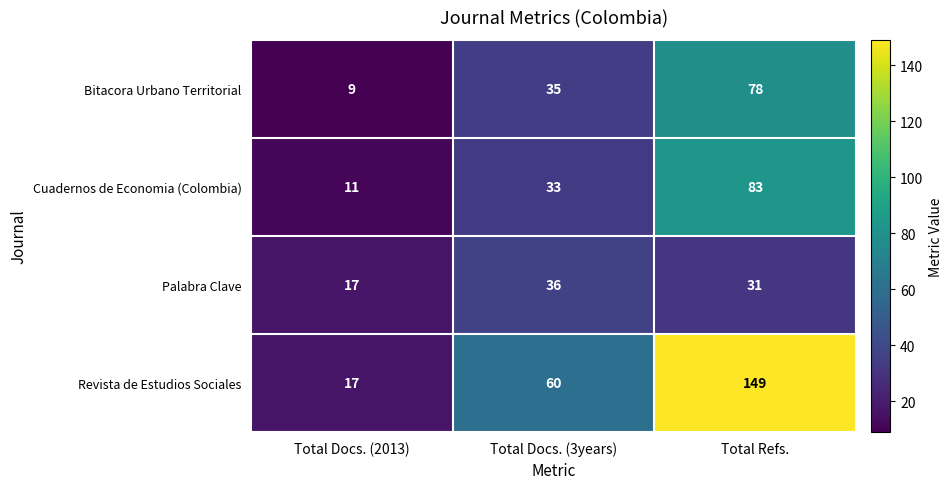

At which category is the sum across all series the highest?

Total Refs.